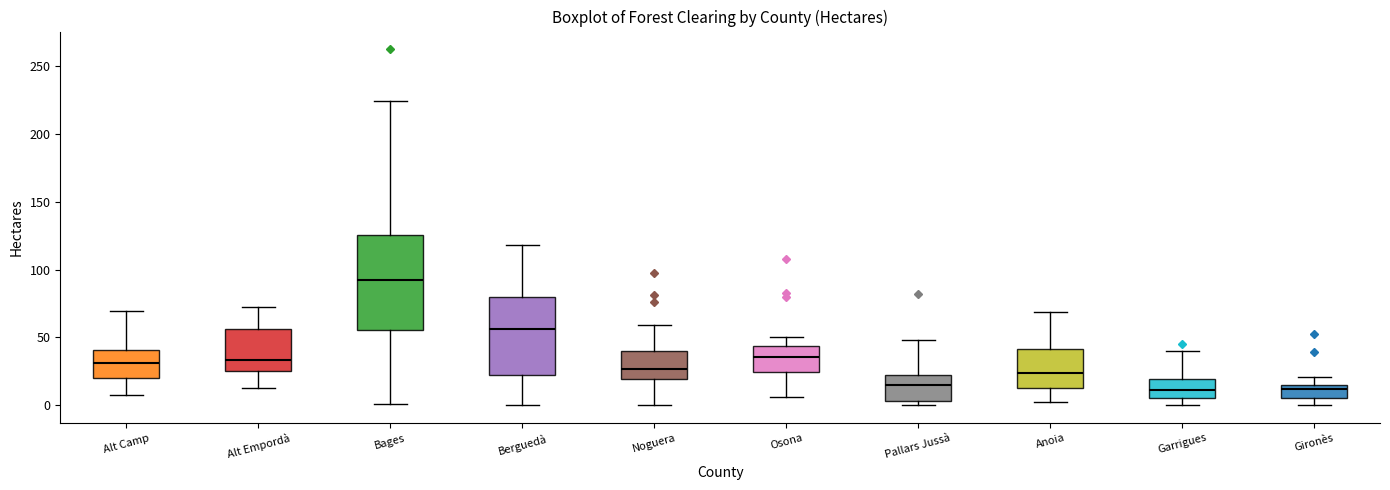

Where does the lower whisker of the box for Anoia end on the y-axis? The values are not printed on the chart, so give them approximately, as read against the axis.

0